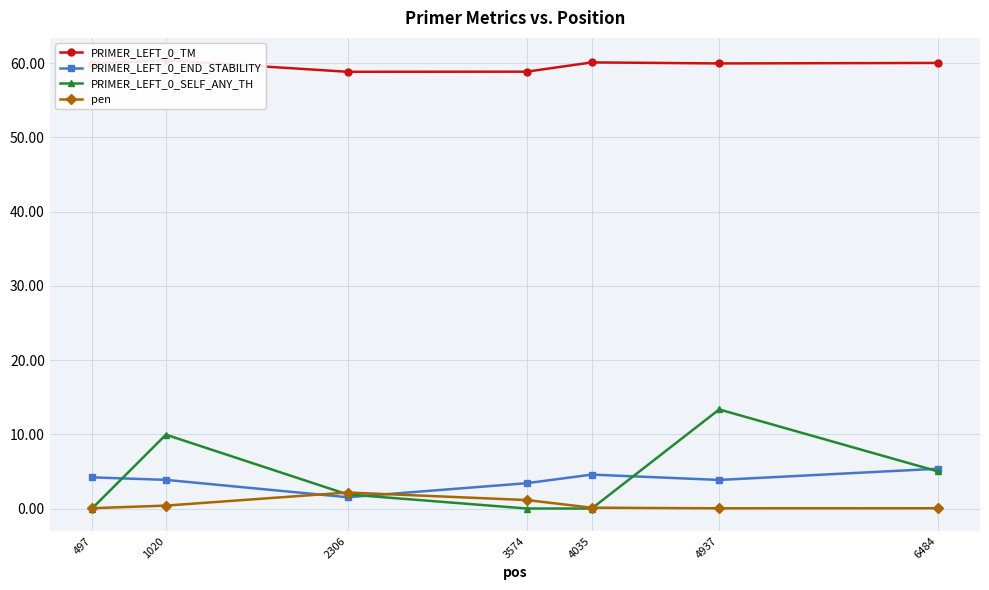

At 3574, list the series in order from smallest to largest.

PRIMER_LEFT_0_SELF_ANY_TH, pen, PRIMER_LEFT_0_END_STABILITY, PRIMER_LEFT_0_TM